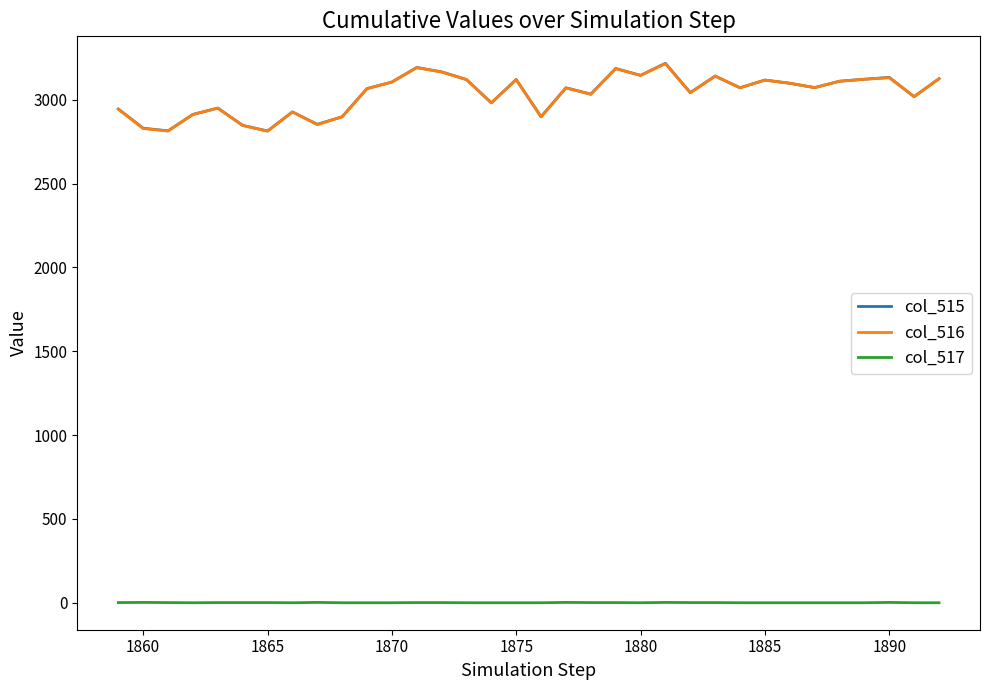

True or false: col_516 and col_517 cross at least once.

False